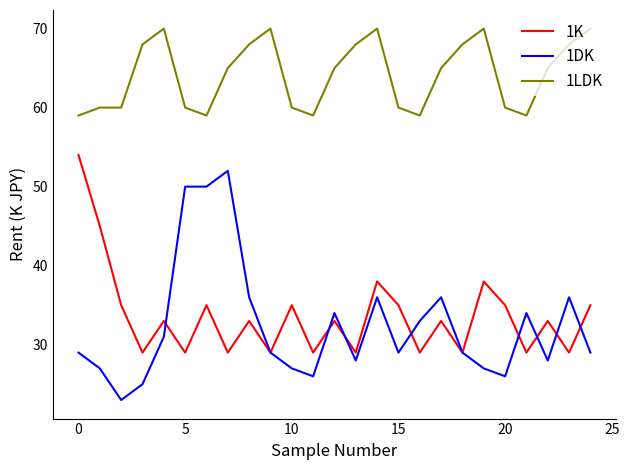

What is the lowest value of the 1LDK series?

59